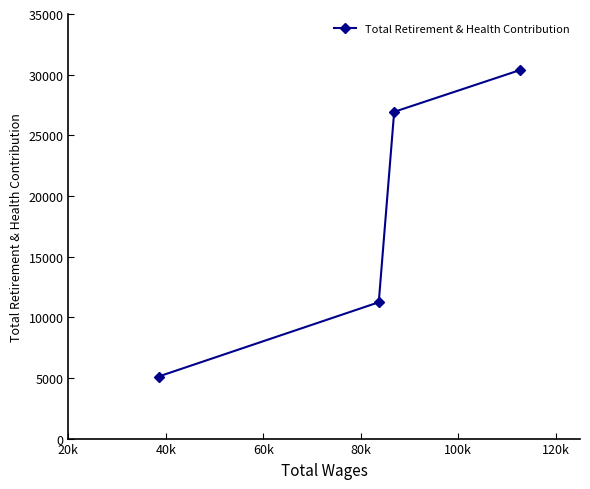

Reading left to right, extract all data points from this chart.

5114	11237	26935	30383